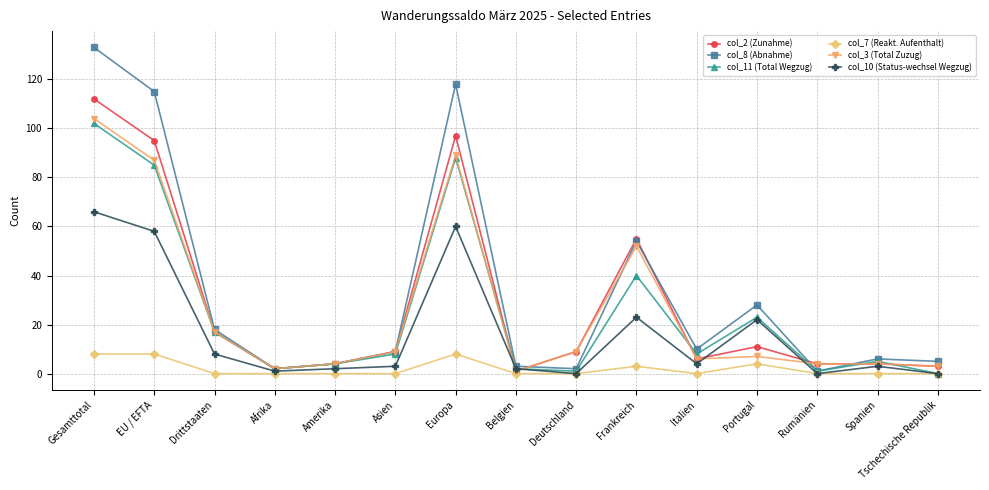

What is the label of the 1st point from the left?

Gesamttotal